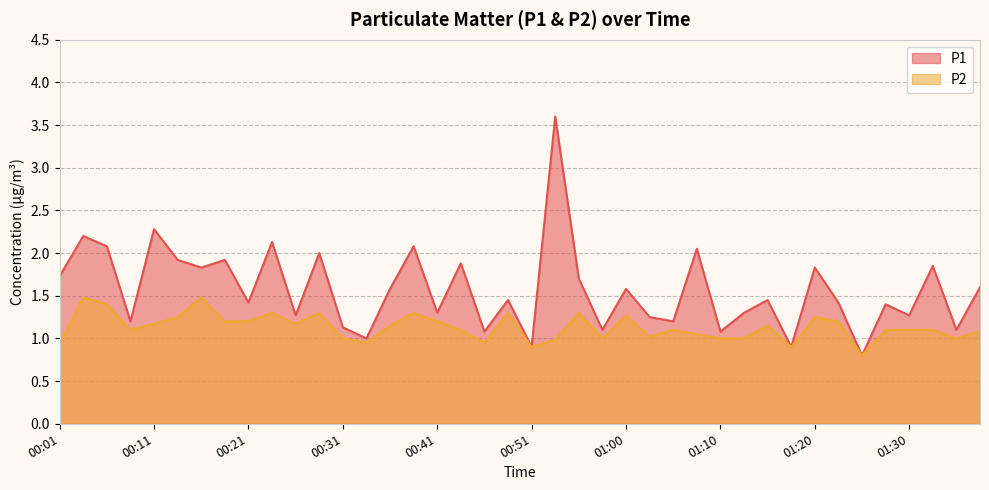

Rank the series at 00:38 from highest to lowest value.

P1, P2